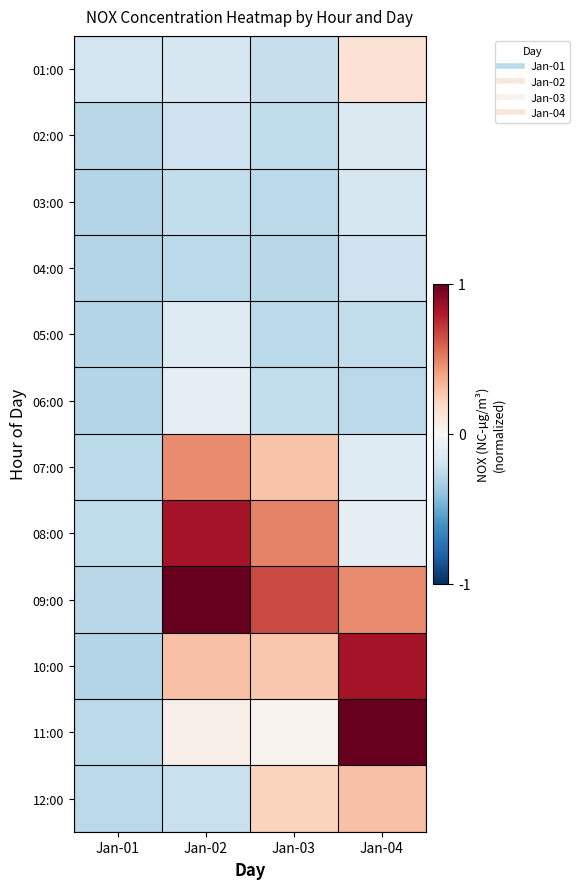

Reading left to right, extract all data points from this chart.

01:00: Jan-01=-0.2	Jan-02=-0.2	Jan-03=-0.2	Jan-04=0.1
02:00: Jan-01=-0.3	Jan-02=-0.2	Jan-03=-0.3	Jan-04=-0.1
03:00: Jan-01=-0.3	Jan-02=-0.2	Jan-03=-0.3	Jan-04=-0.2
04:00: Jan-01=-0.3	Jan-02=-0.3	Jan-03=-0.3	Jan-04=-0.2
05:00: Jan-01=-0.3	Jan-02=-0.1	Jan-03=-0.3	Jan-04=-0.2
06:00: Jan-01=-0.3	Jan-02=-0.1	Jan-03=-0.2	Jan-04=-0.3
07:00: Jan-01=-0.3	Jan-02=0.5	Jan-03=0.3	Jan-04=-0.1
08:00: Jan-01=-0.3	Jan-02=0.8	Jan-03=0.5	Jan-04=-0.1
09:00: Jan-01=-0.3	Jan-02=1.0	Jan-03=0.7	Jan-04=0.5
10:00: Jan-01=-0.3	Jan-02=0.3	Jan-03=0.3	Jan-04=0.8
11:00: Jan-01=-0.3	Jan-02=0.1	Jan-03=0.0	Jan-04=1.0
12:00: Jan-01=-0.3	Jan-02=-0.2	Jan-03=0.2	Jan-04=0.3